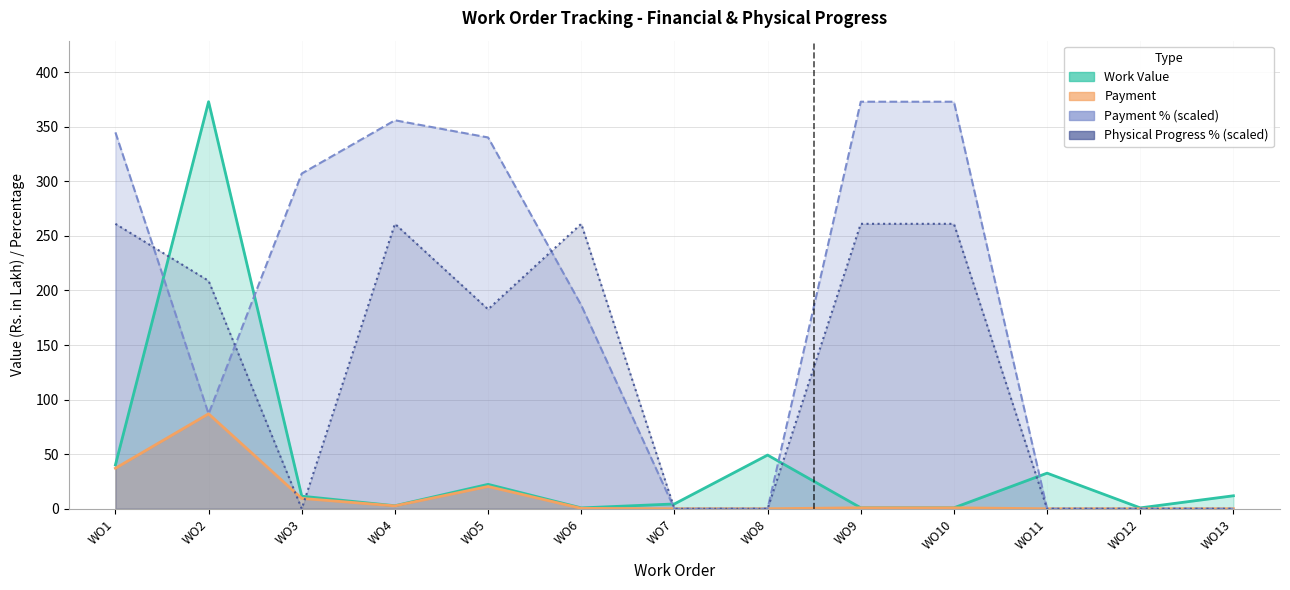

Rank the series by their average value, from highest to lowest.

Payment %, Physical Progress %, Work Value, Payment